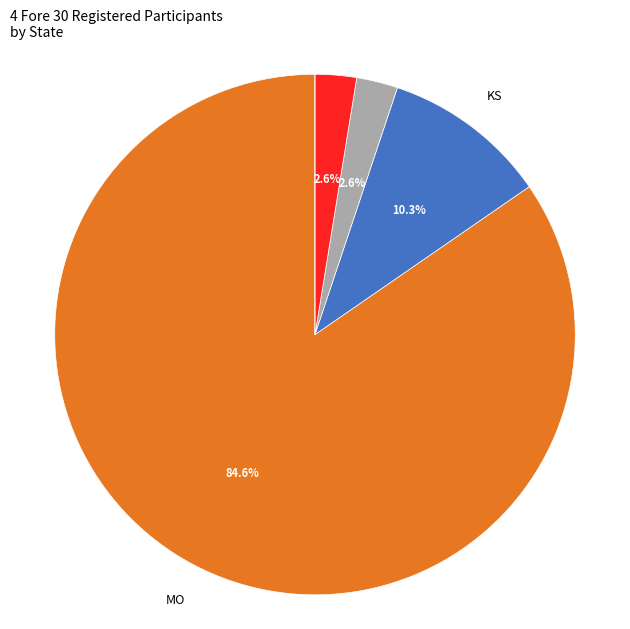

Does any single category account for the majority?

Yes